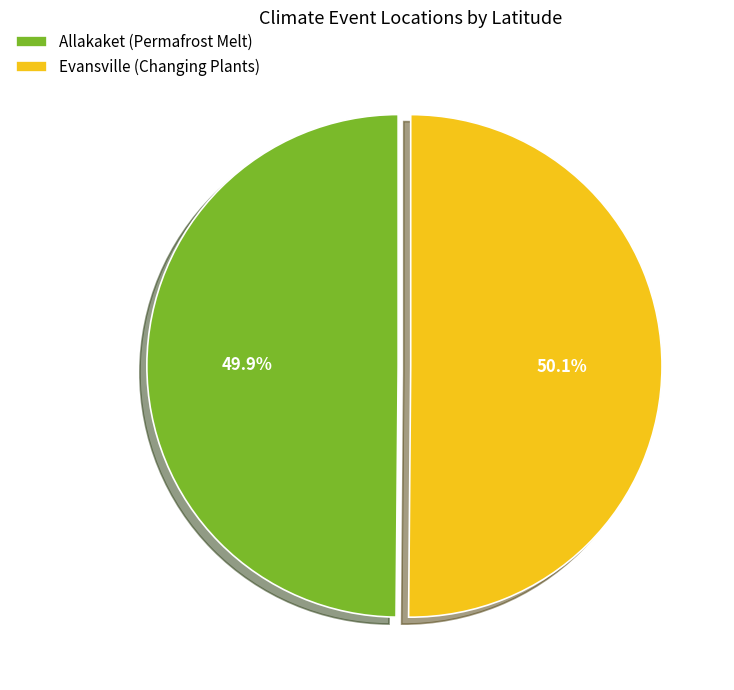

Does any single category account for the majority?

Yes